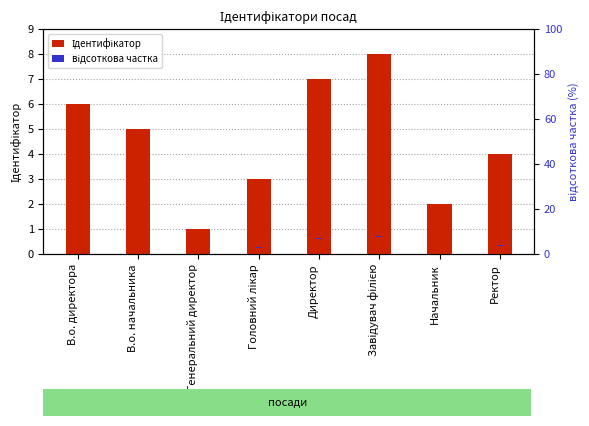

The відсоткова частка series shows 0.4 at В.о. директора. True or false?

False